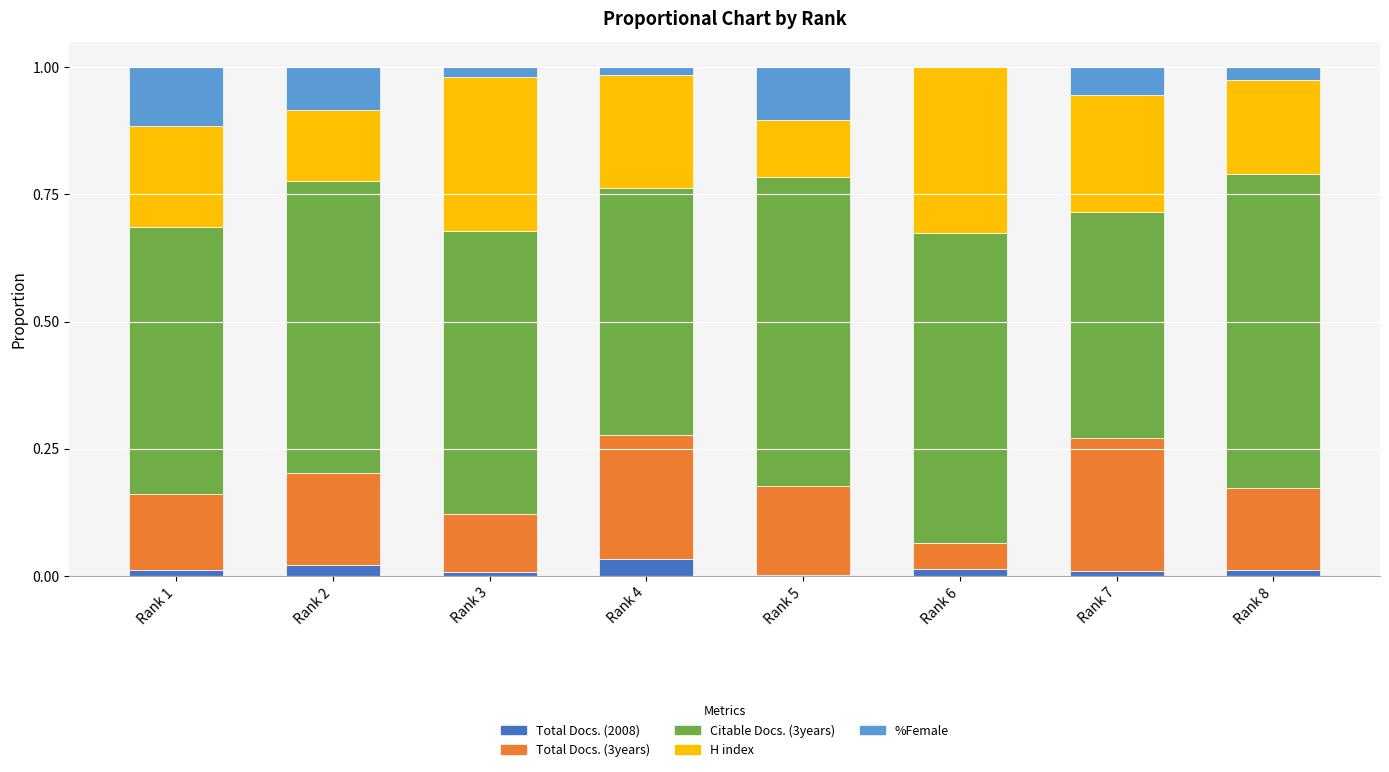

What is the difference between the maximum and minimum values in the Total Docs. (3years) series?

0.2